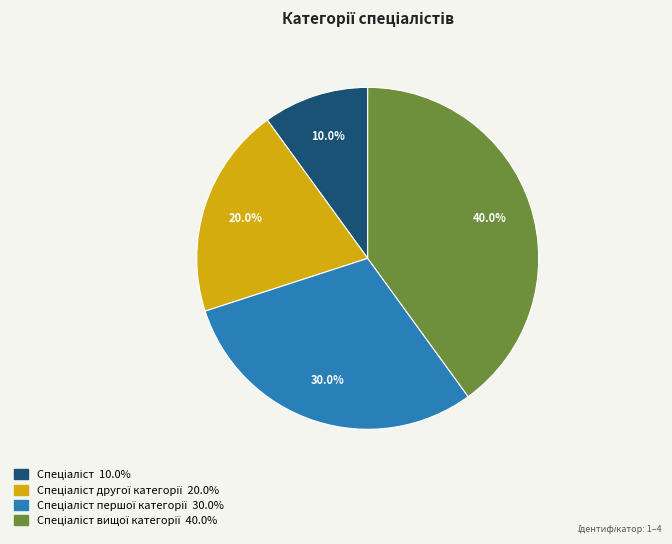

Is there a majority slice in this chart?

No